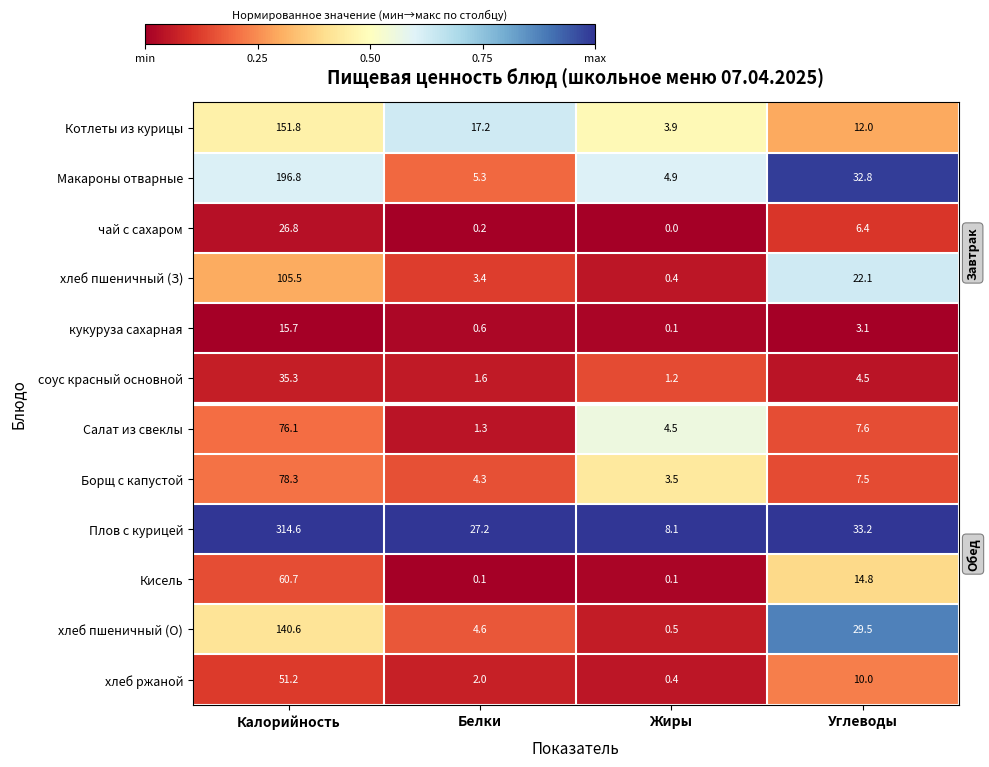

True or false: Салат из свеклы has a value of 8.0 at Жиры.

False